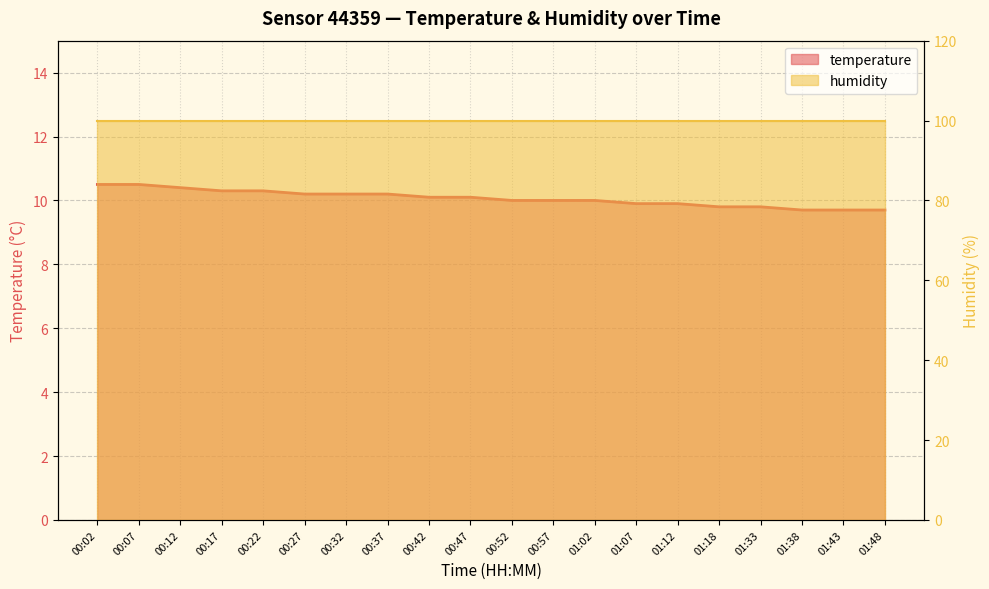

Which label corresponds to the largest value in the chart?

00:02